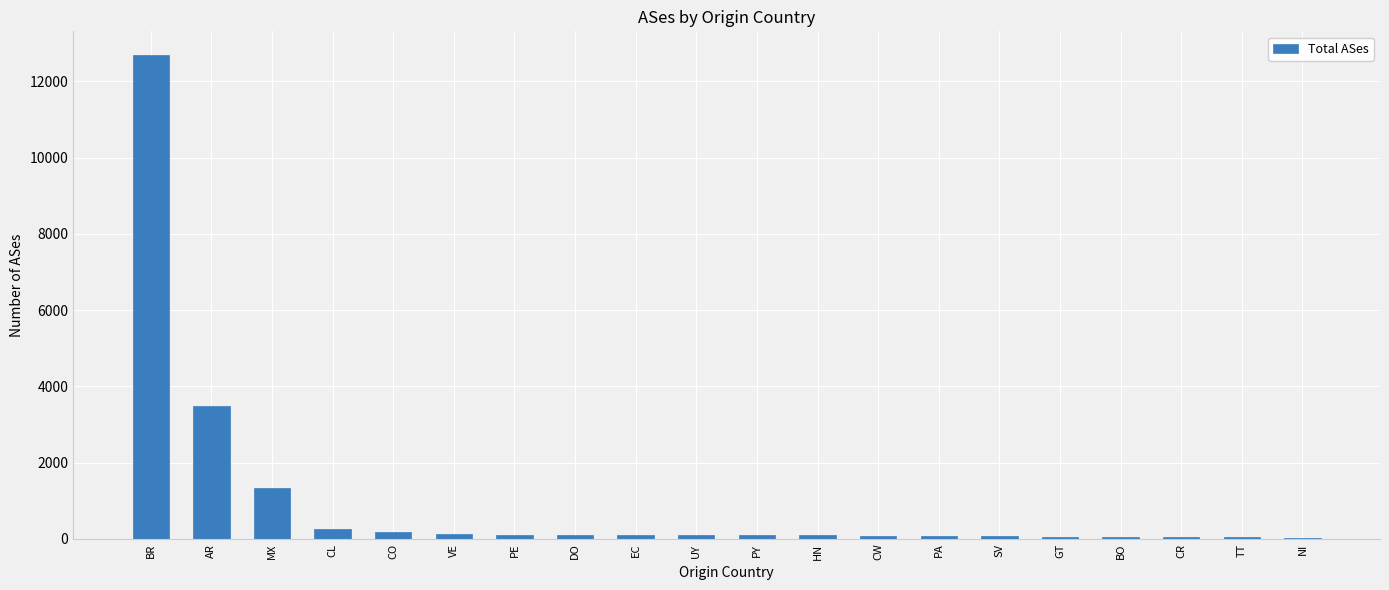

At which label is the value closest to 6356?

AR